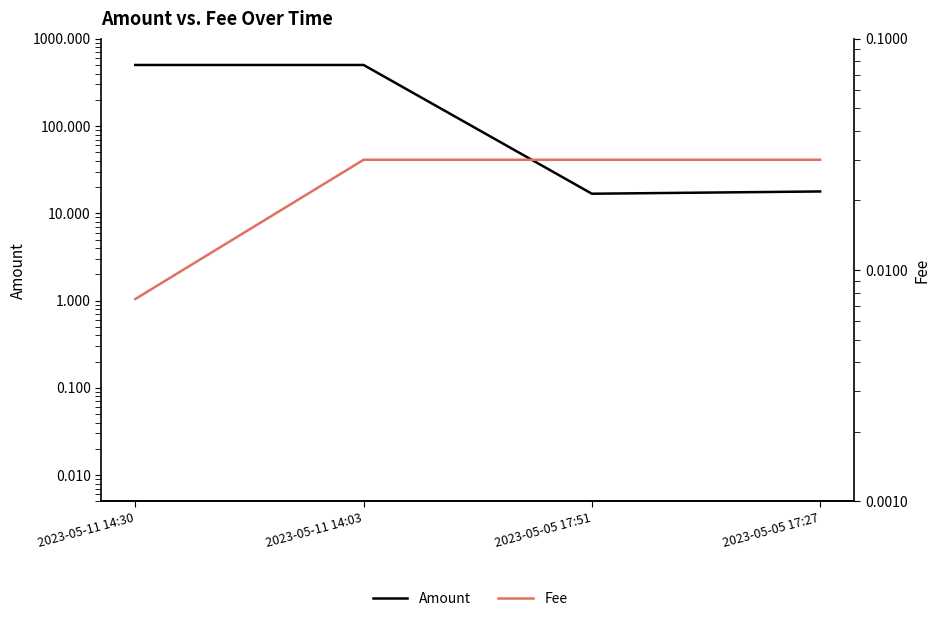

Which category has the highest value in the Amount series?

2023-05-11 14:03